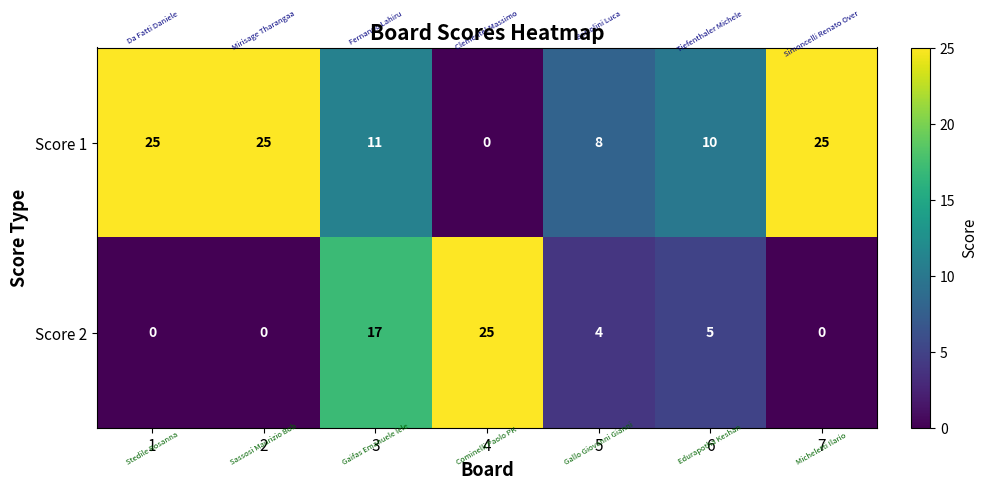

At which label is Score 2 closest to 12?

3